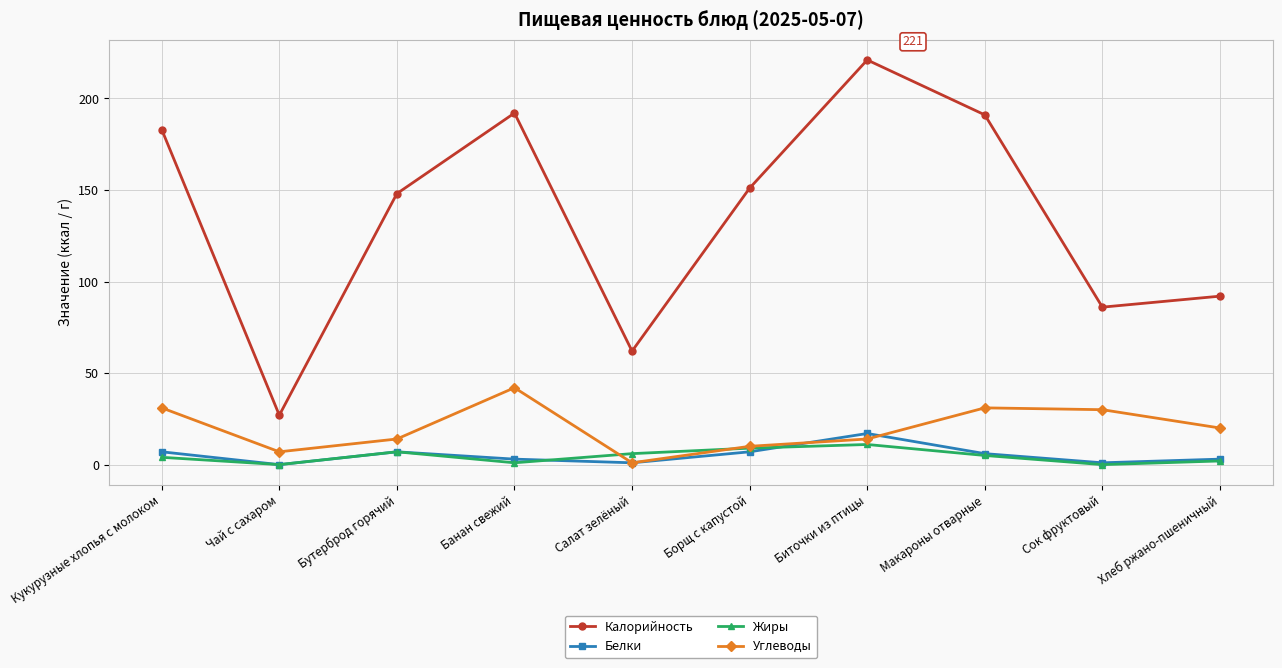

Which series has the largest range (max minus min)?

Калорийность